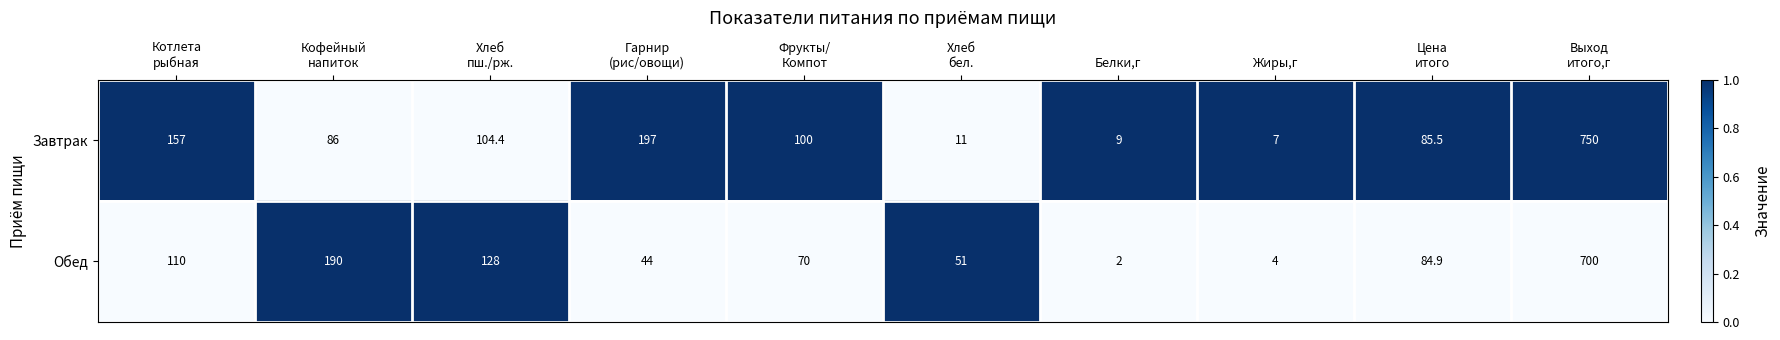

Reading left to right, transcribe all the data shown in this chart.

Завтрак: 157.0	86.0	104.4	197.0	100.0	11.0	9.0	7.0	85.5	750.0
Обед: 110.0	190.0	128.0	44.0	70.0	51.0	2.0	4.0	84.9	700.0